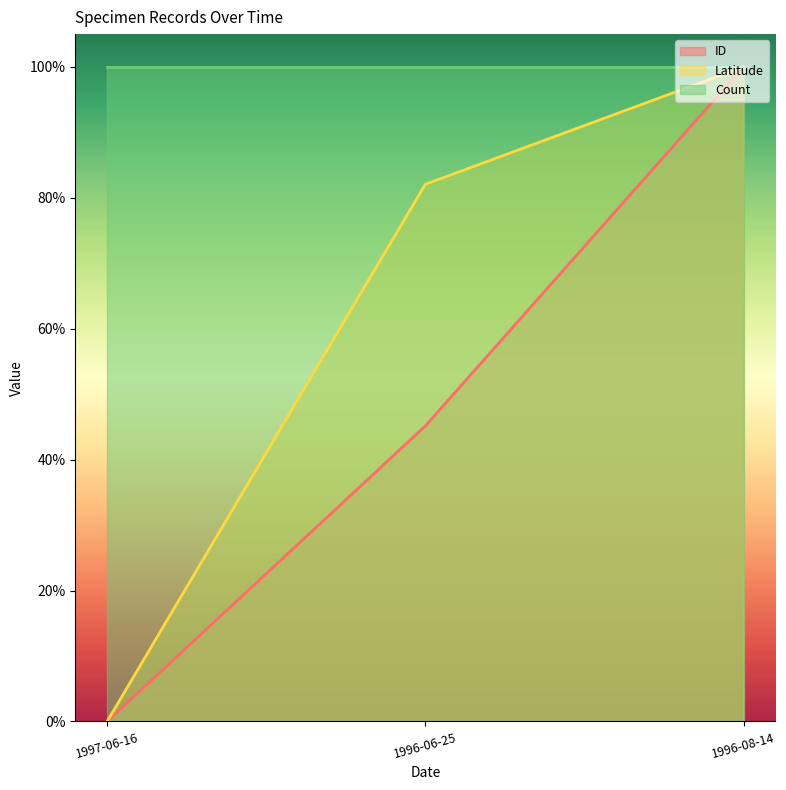

What is the maximum value for ID?

1.0